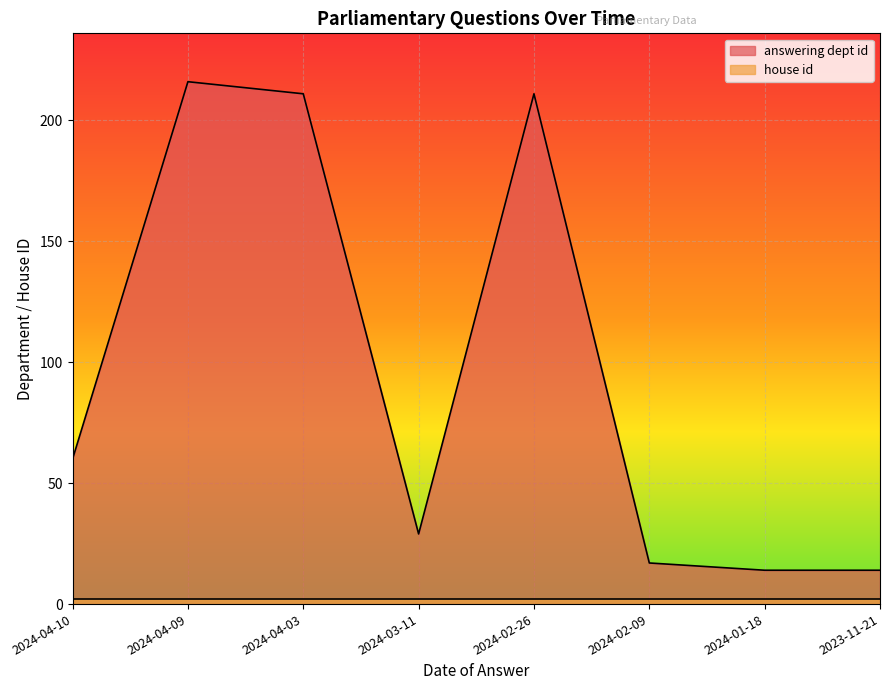

What position from the left is 2024-04-03?

3